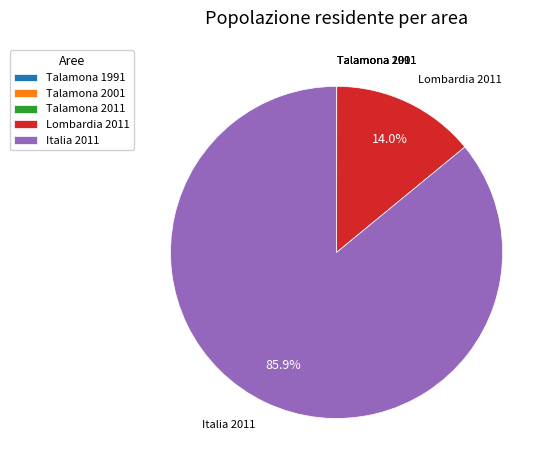

Is Italia 2011 the majority of the pie?

Yes